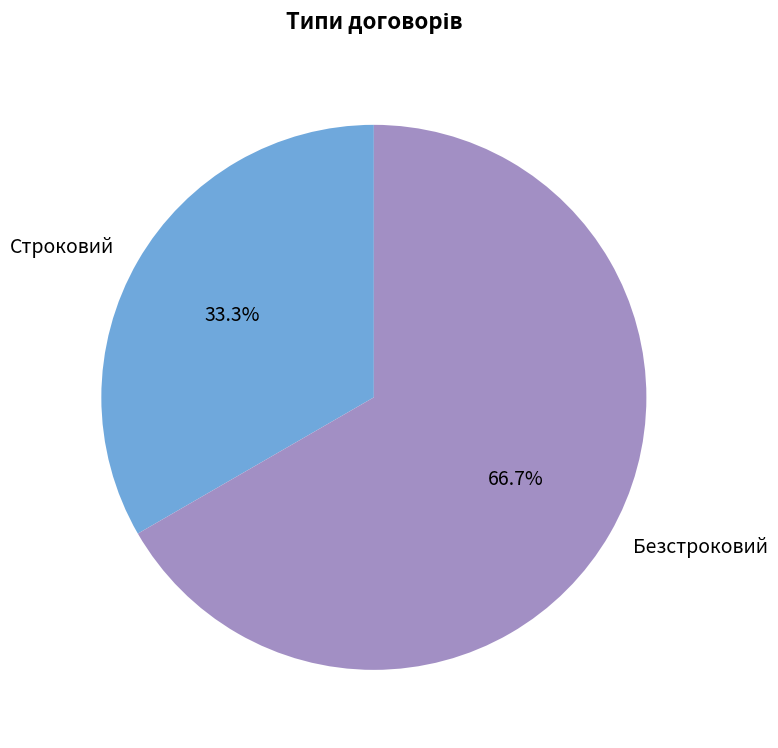

Count the number of slices in the pie.

2